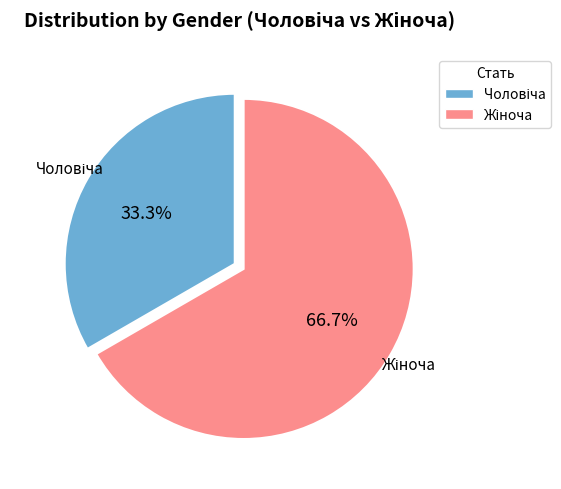

Does any single category account for the majority?

Yes